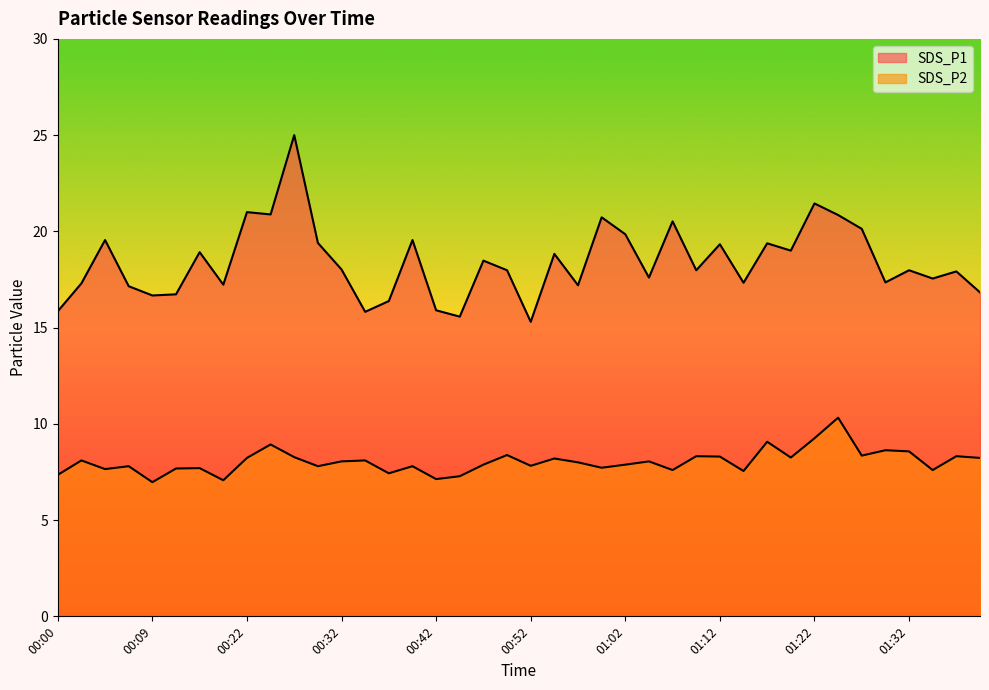

True or false: SDS_P2 and SDS_P1 intersect in this chart.

False